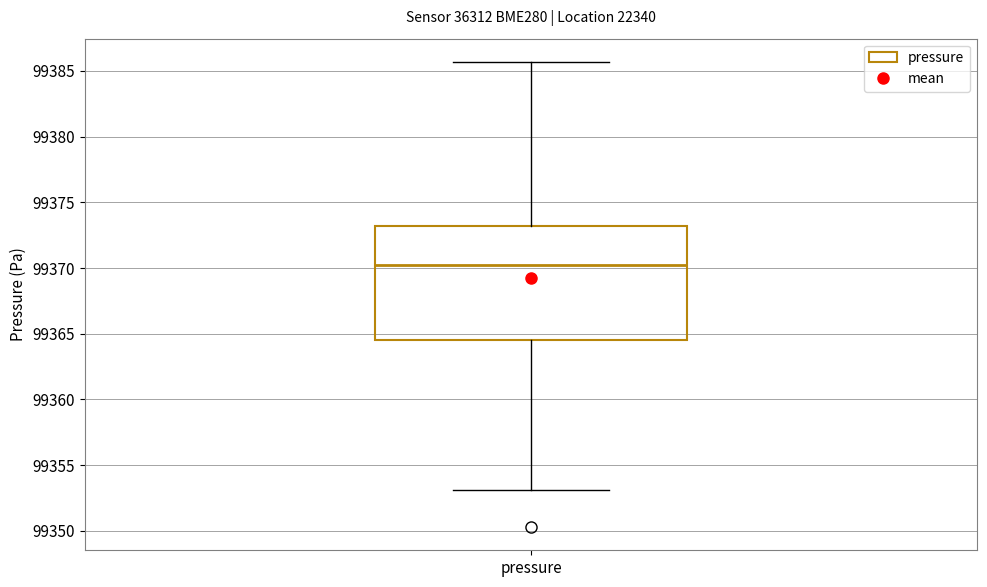

Transcribe this box plot: give where the median line is, the range the box spans, and where the two whiskers end, as read against the y-axis. The values are not printed on the chart, so give them approximately, as read against the axis.

median 99370.5, box 99364.5 to 99373.0, whiskers 99353.0 to 99385.5